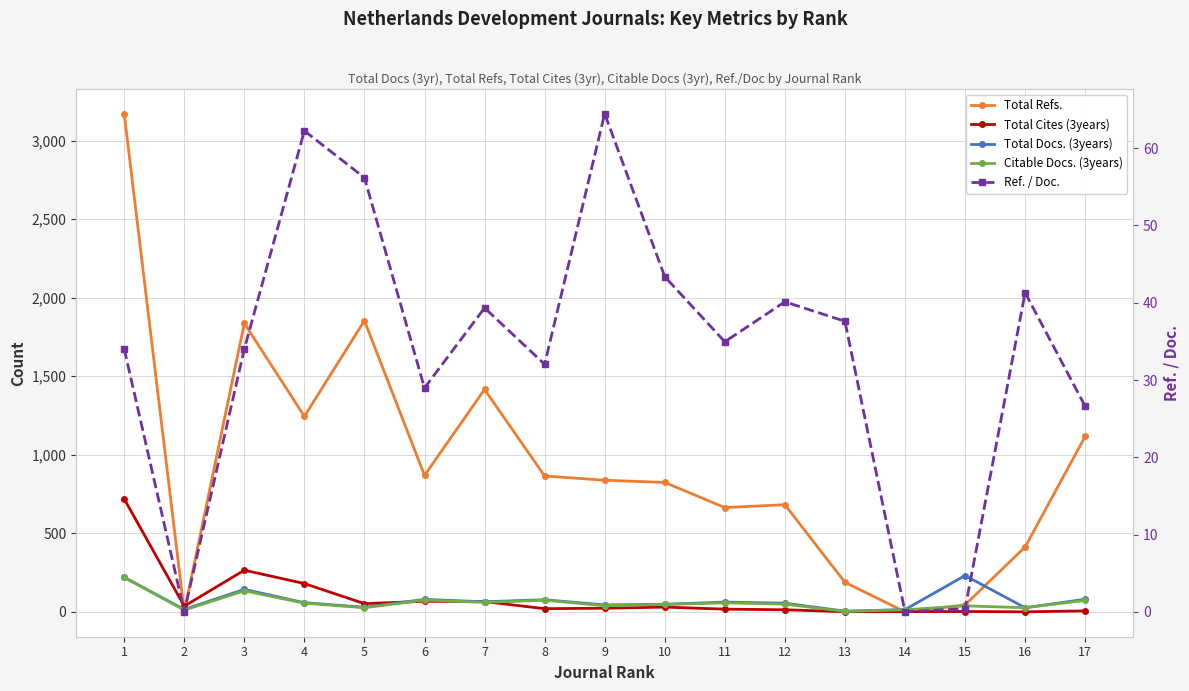

True or false: Total Refs. has a value of 629.4 at 4.

False